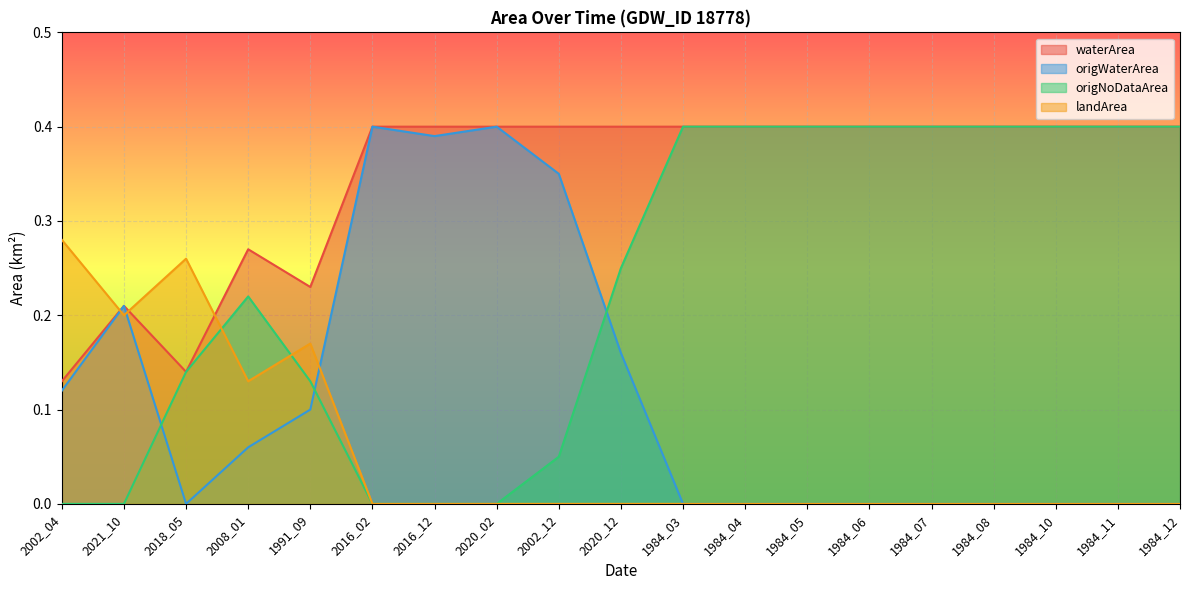

Reading left to right, list all the values displayed in this chart.

waterArea: 0.1	0.2	0.1	0.3	0.2	0.4	0.4	0.4	0.4	0.4	0.4	0.4	0.4	0.4	0.4	0.4	0.4	0.4	0.4
origWaterArea: 0.1	0.2	0.0	0.1	0.1	0.4	0.4	0.4	0.3	0.2	0.0	0.0	0.0	0.0	0.0	0.0	0.0	0.0	0.0
origNoDataArea: 0.0	0.0	0.1	0.2	0.1	0.0	0.0	0.0	0.1	0.2	0.4	0.4	0.4	0.4	0.4	0.4	0.4	0.4	0.4
landArea: 0.3	0.2	0.3	0.1	0.2	0.0	0.0	0.0	0.0	0.0	0.0	0.0	0.0	0.0	0.0	0.0	0.0	0.0	0.0